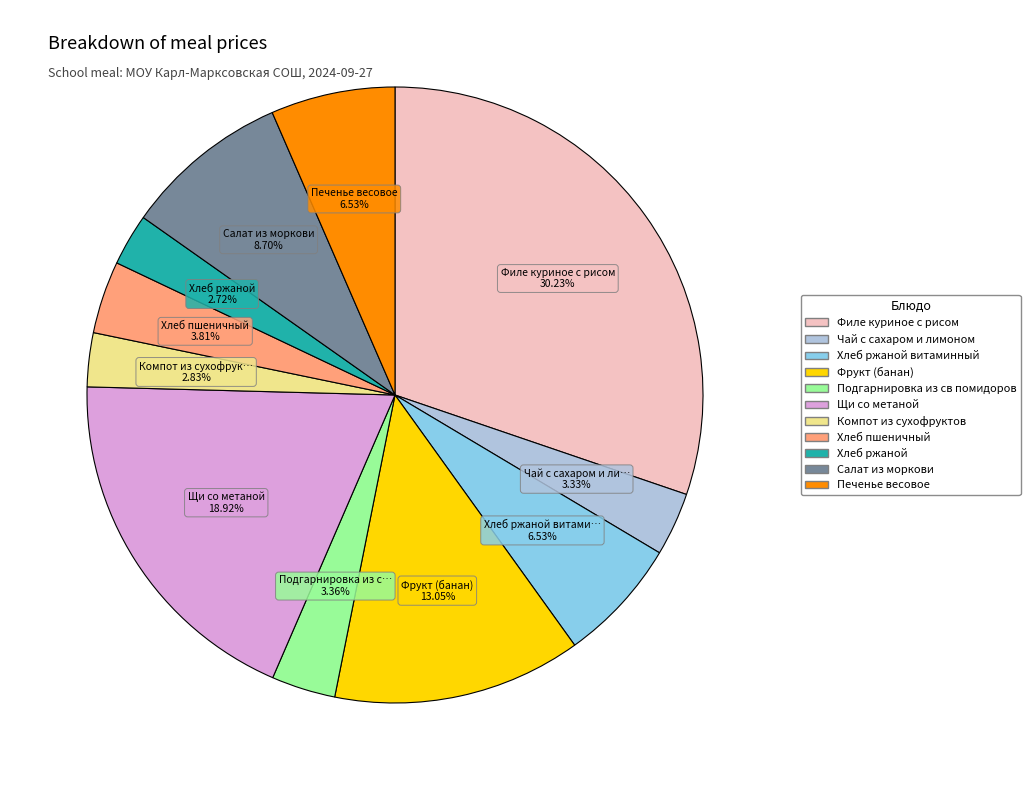

To the nearest percent, what is the average slice percentage?

9%